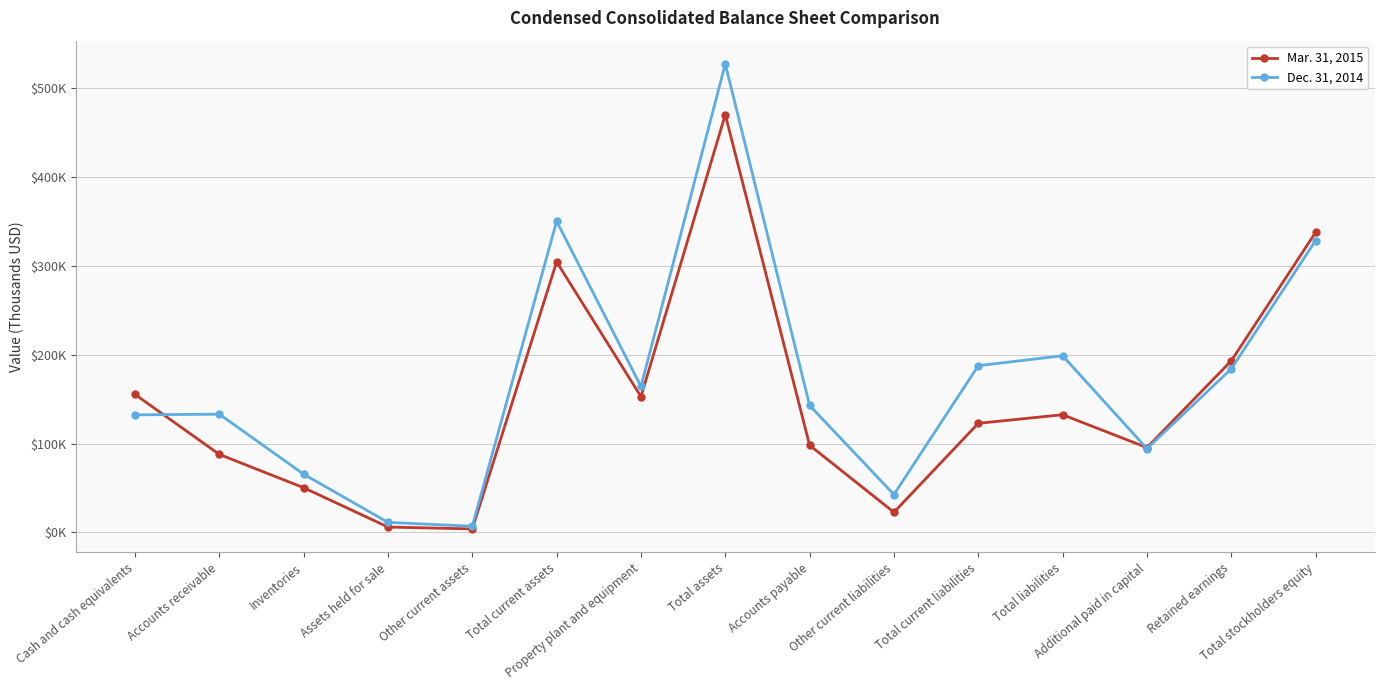

At which label does Mar. 31, 2015 reach its peak?

Total assets